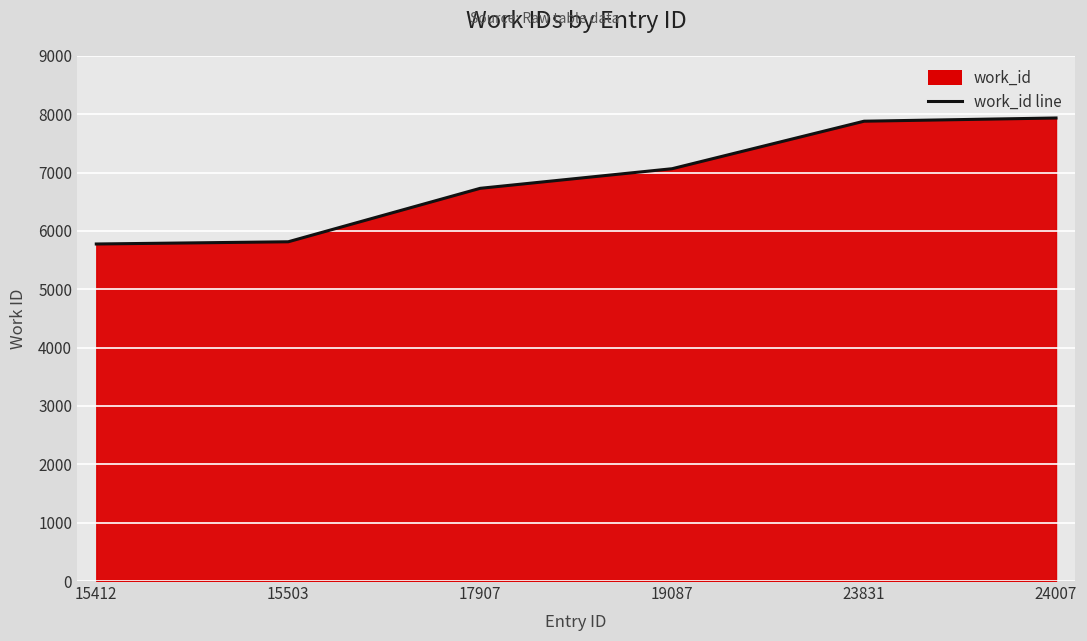

Reading right to left, transcribe all the data shown in this chart.

7934	7879	7065	6729	5813	5775